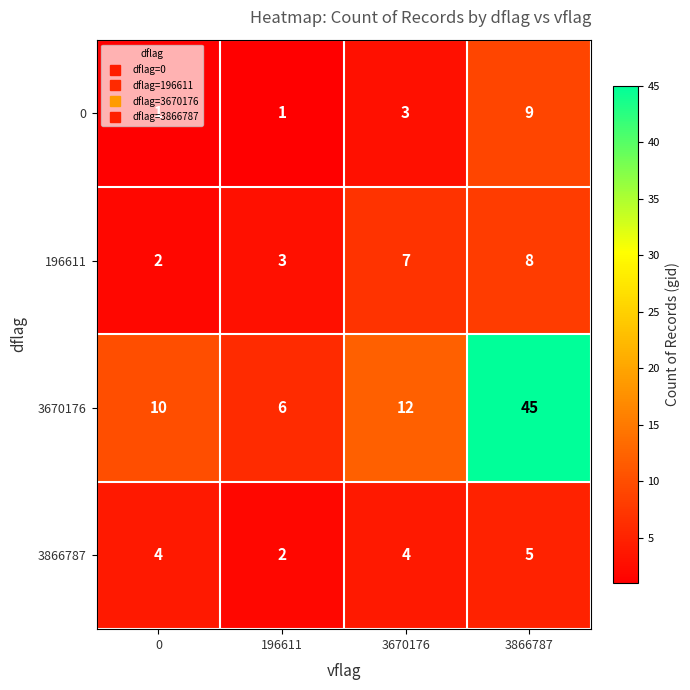

Rank the series at 3866787 from highest to lowest value.

3670176, 0, 196611, 3866787